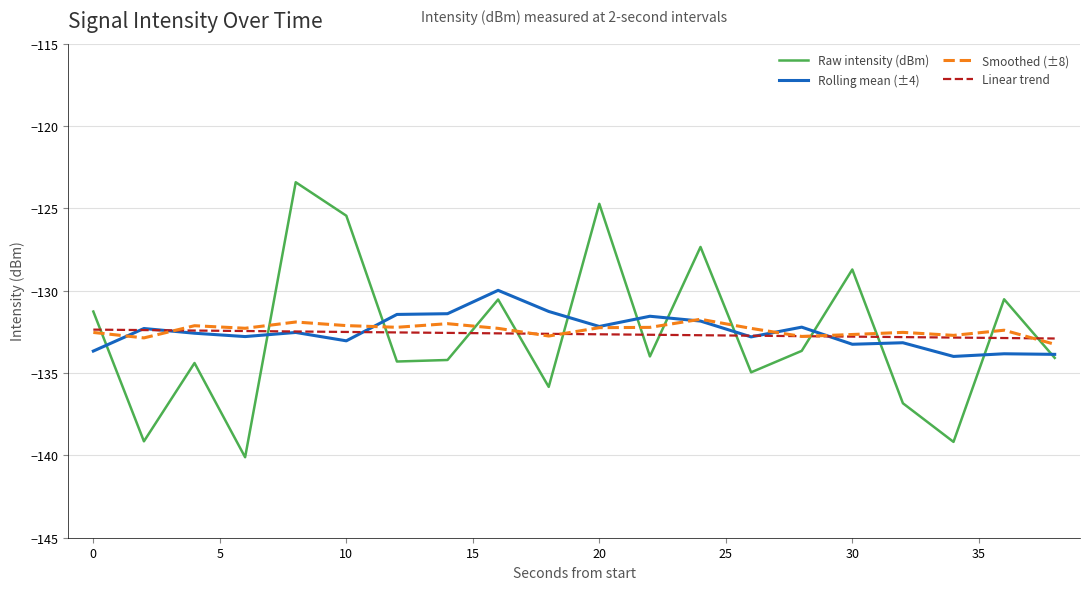

How many times do Linear trend and Raw intensity (dBm) cross each other?

13